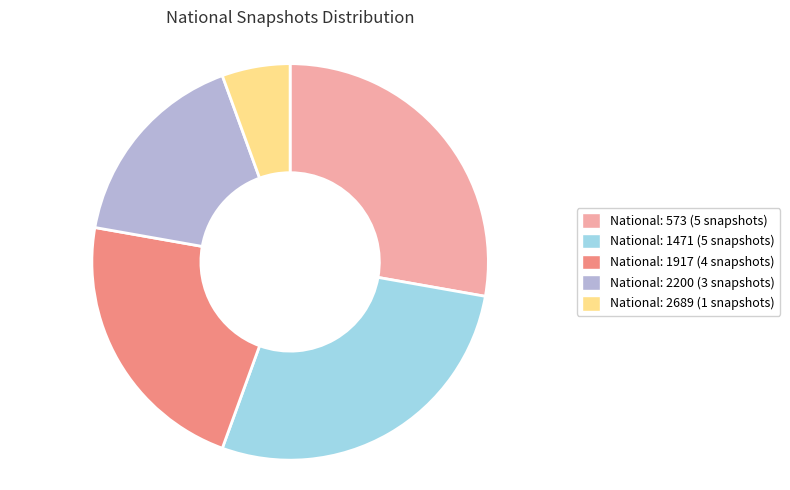

Is there any slice that represents more than half of the pie?

No